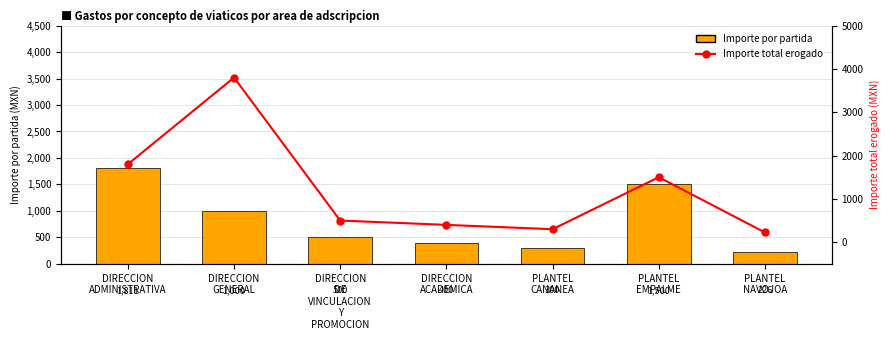

What is the label of the 6th bar from the left?

PLANTEL
EMPALME